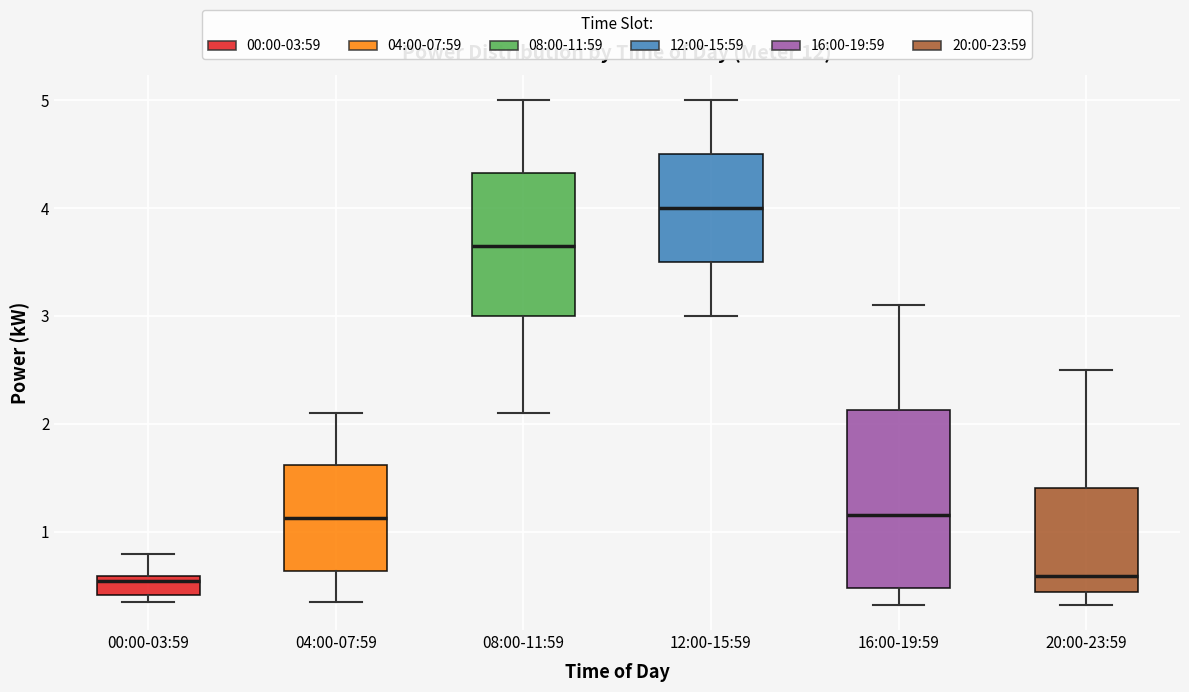

Reading left to right, transcribe this box plot: for each box, give where its median line is, the range the box spans, and where its two whiskers end, as read against the y-axis. The values are not printed on the chart, so give them approximately, as read against the axis.

00:00-03:59: median 0.5, box 0.4 to 0.6, whiskers 0.4 (just below the box's lower edge) to 0.8
04:00-07:59: median 1.1, box 0.6 to 1.6, whiskers 0.4 to 2.1
08:00-11:59: median 3.7, box 3.0 to 4.3, whiskers 2.1 to 5.0
12:00-15:59: median 4.0, box 3.5 to 4.5, whiskers 3.0 to 5.0
16:00-19:59: median 1.2, box 0.5 to 2.1, whiskers 0.3 to 3.1
20:00-23:59: median 0.6, box 0.4 to 1.4, whiskers 0.3 to 2.5